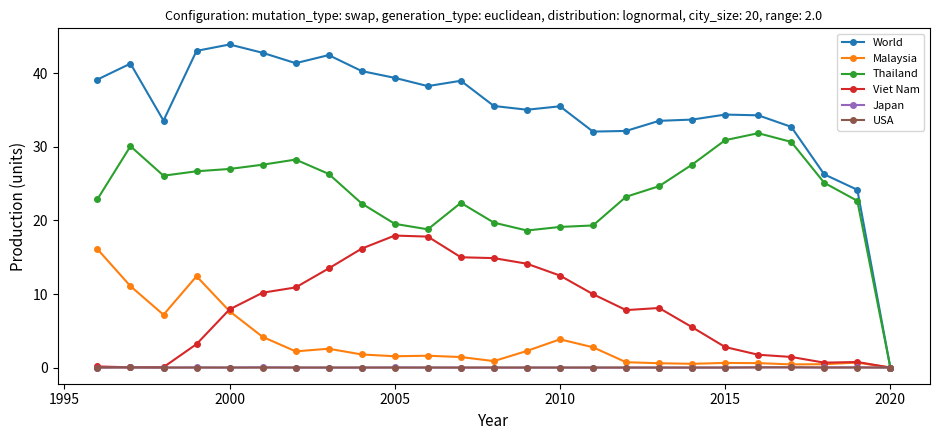

How many positive values does the Thailand series have?

24